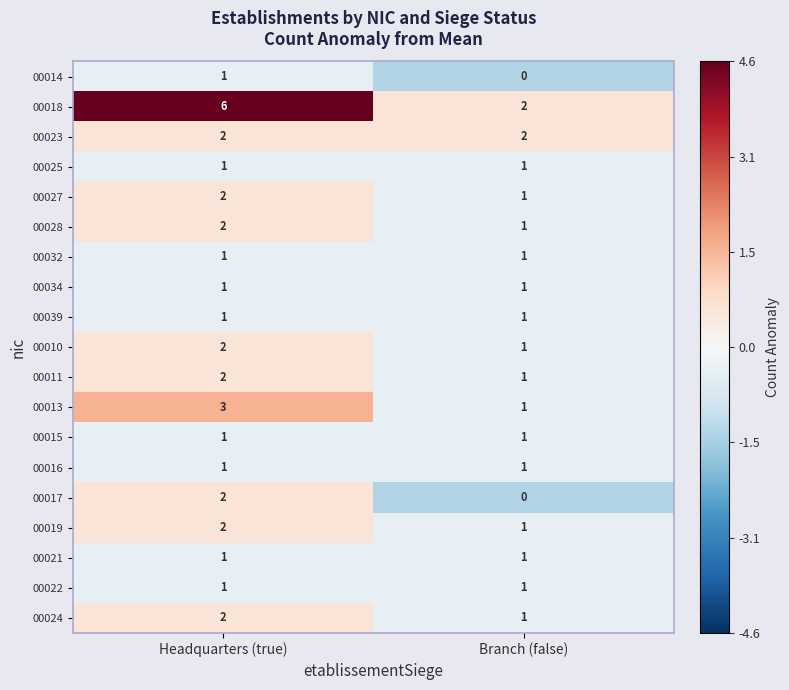

Which category has the lowest value across all series?

Branch (false)